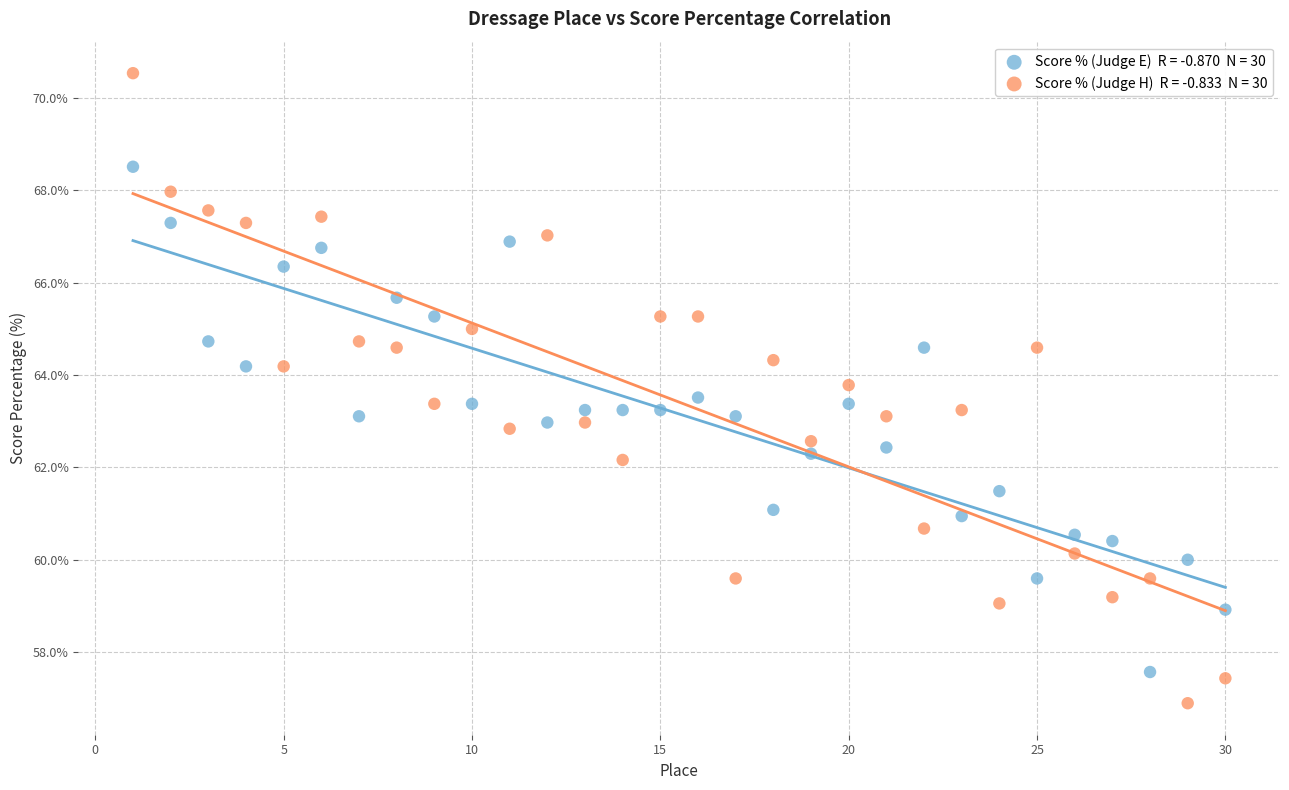

Across all data points, what is the range of Y values (max minus min)?

13.6